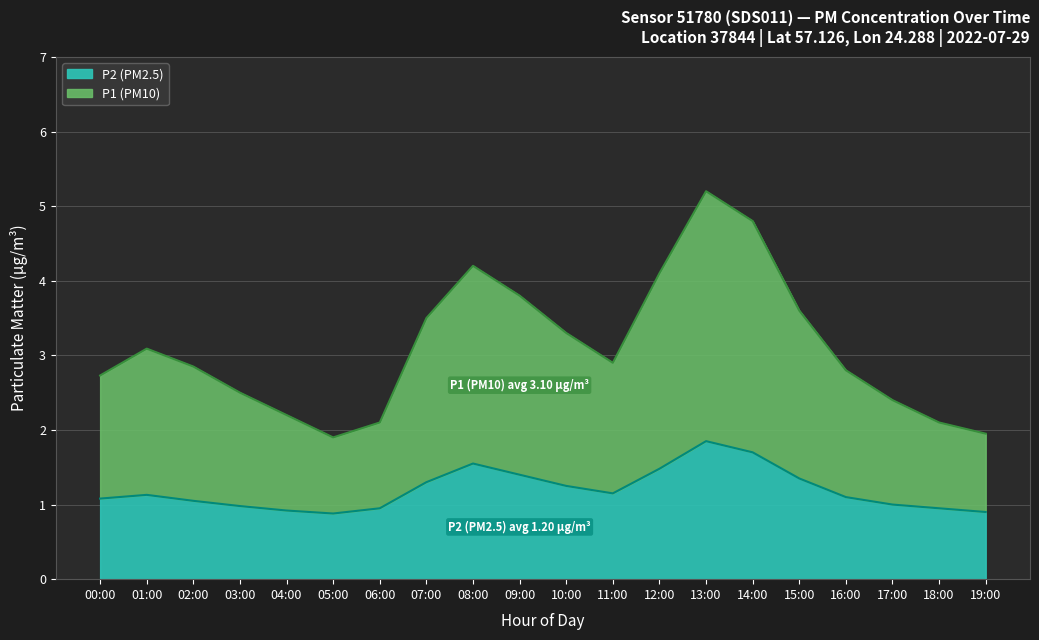

What is the value of the P2 point at the 11th from the left?

1.2